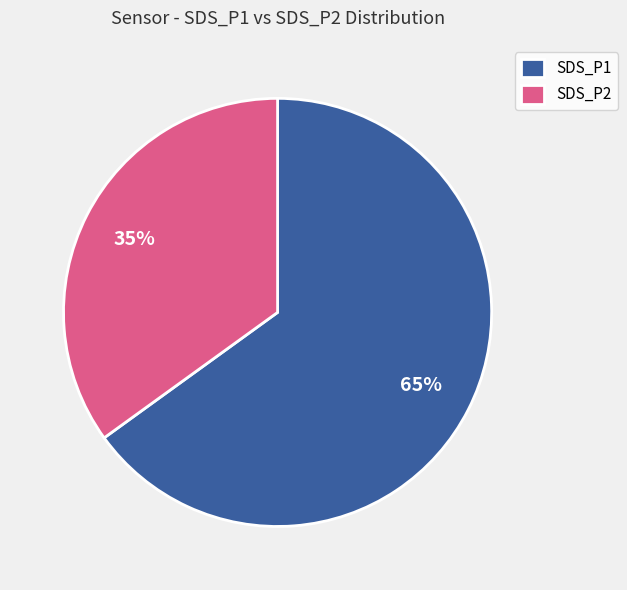

To the nearest percent, what is the average slice percentage?

50%